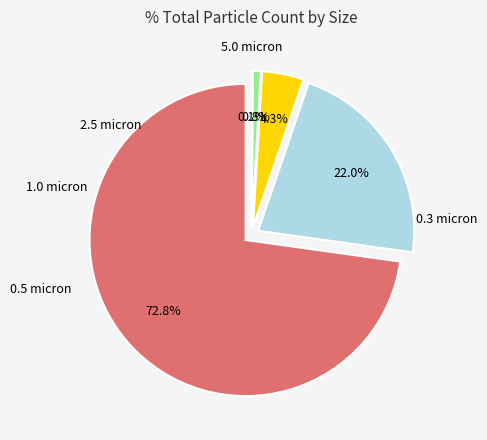

Does 5.0 micron account for over 50% of the chart?

No